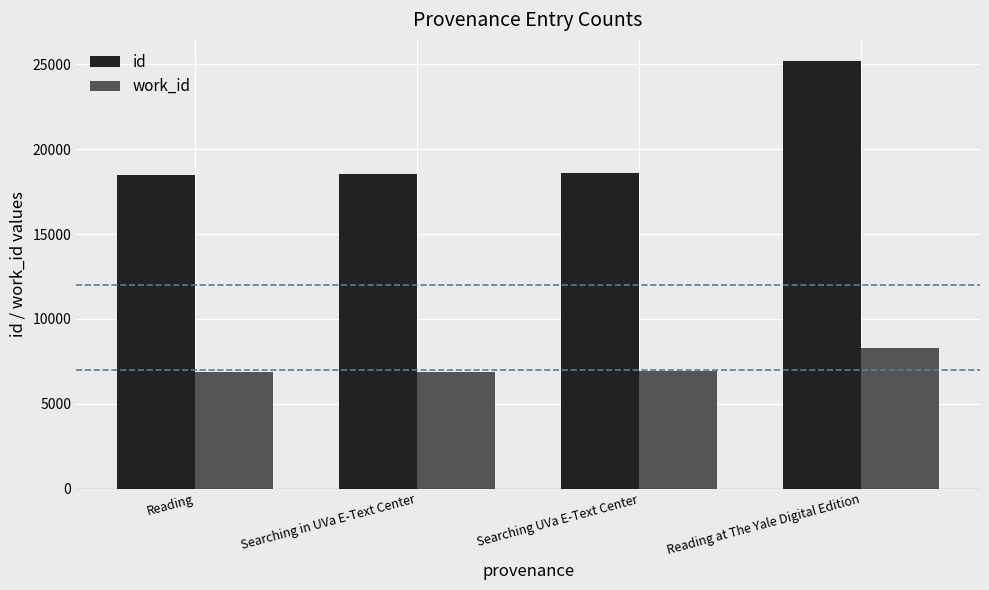

Are the bars horizontal?

No